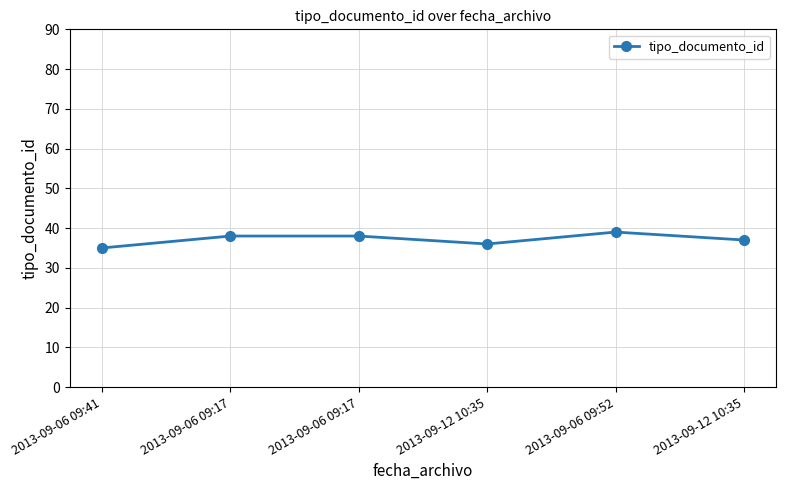

Read the value at 2013-09-06 09:41.

35